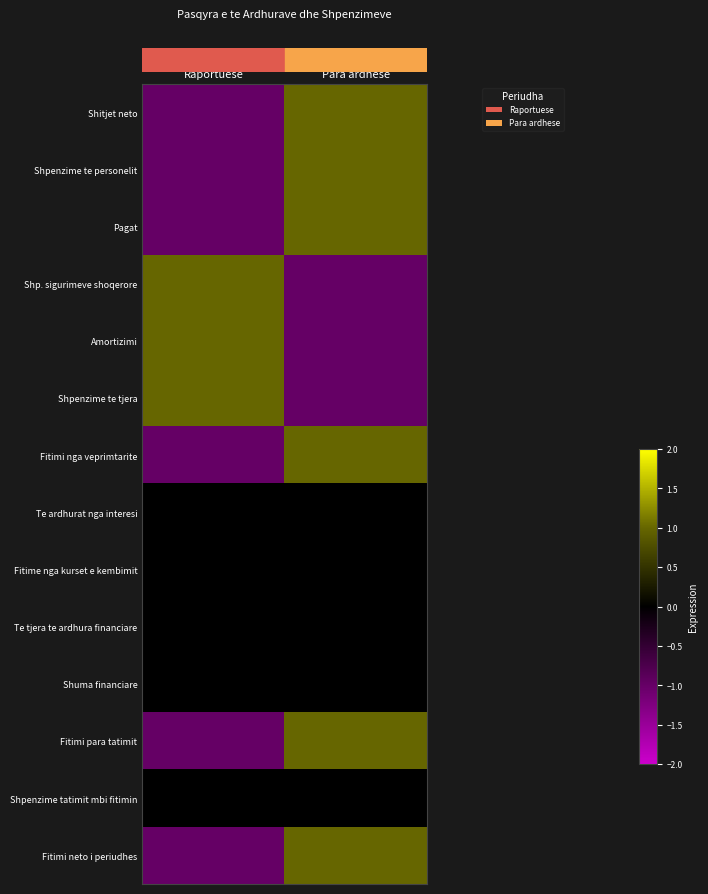

What is the difference between the highest and lowest values at Raportuese?

2